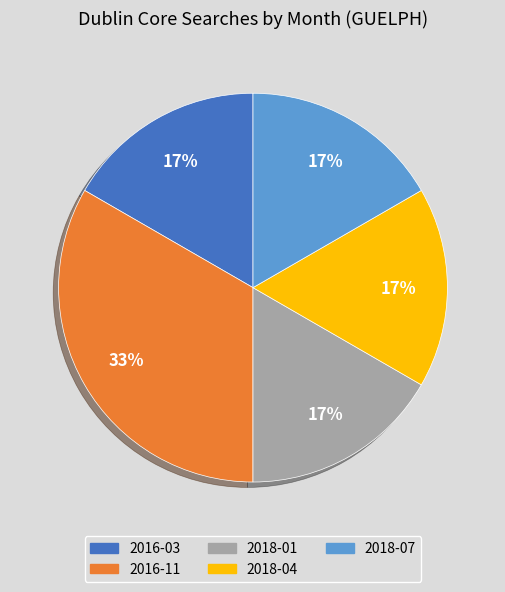

Do 2016-03 and 2018-07 together represent more than half of the pie?

No